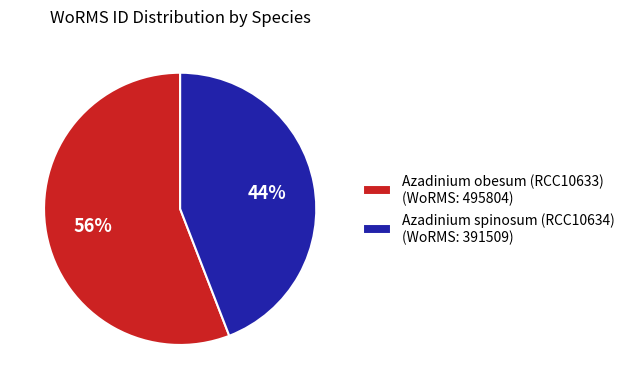

To the nearest percent, what is the average slice percentage?

50%